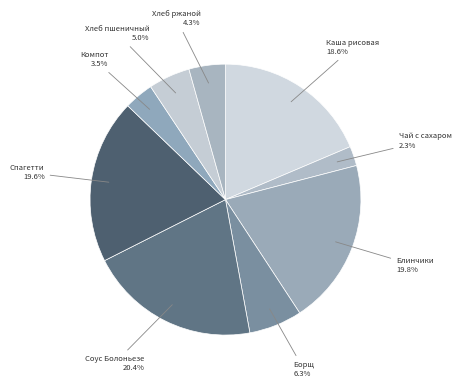

Is it true that Спагетти is 30% of the pie?

False